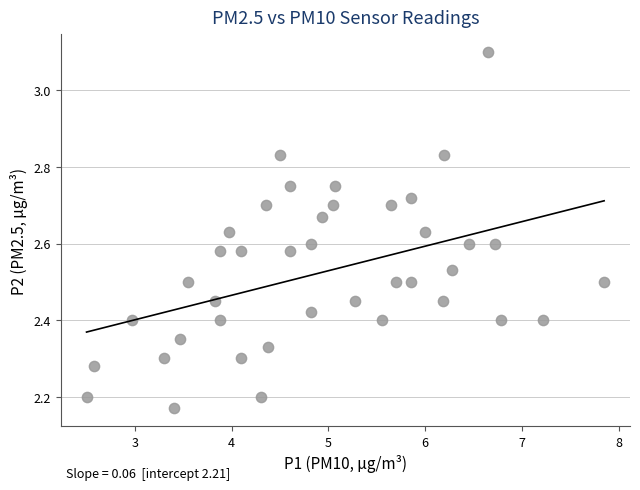

What is the range of Y values (max minus min)?

0.9